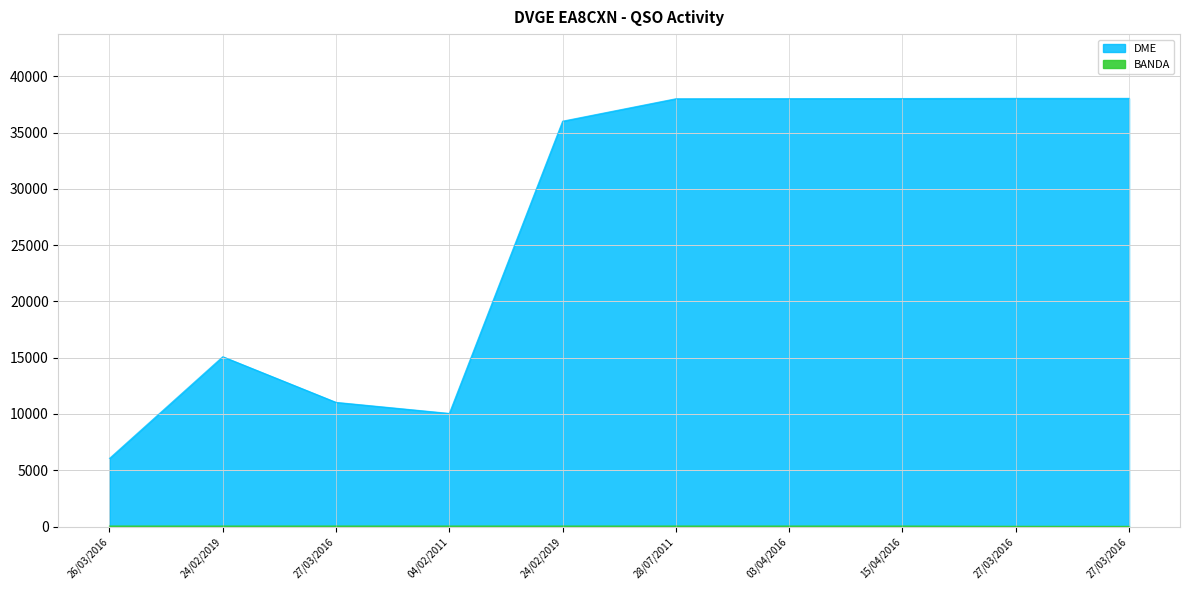

Which label corresponds to the largest value in the chart?

27/03/2016